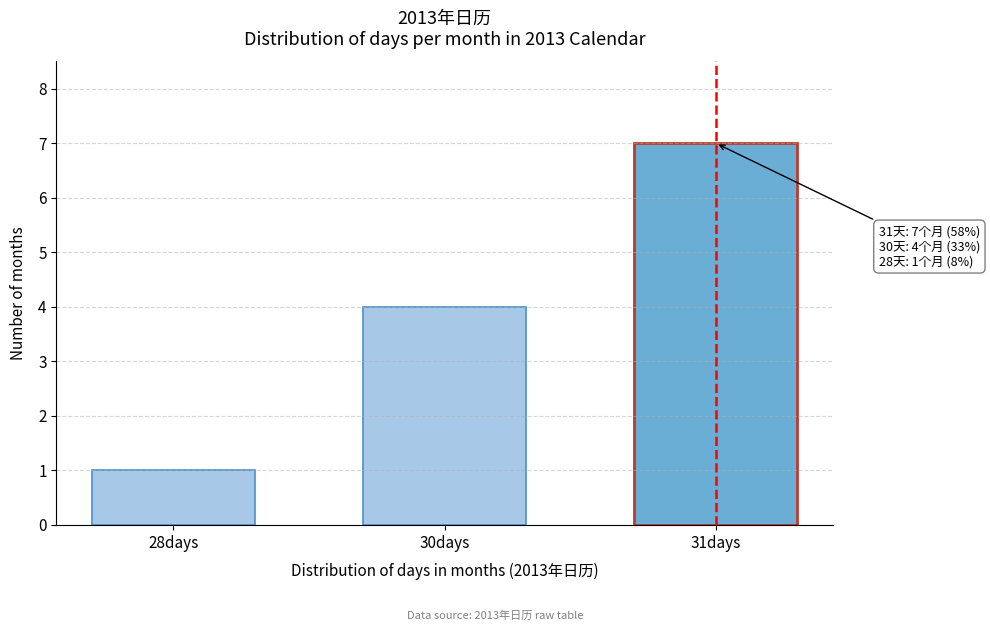

Reading left to right, extract all data points from this chart.

1	4	7